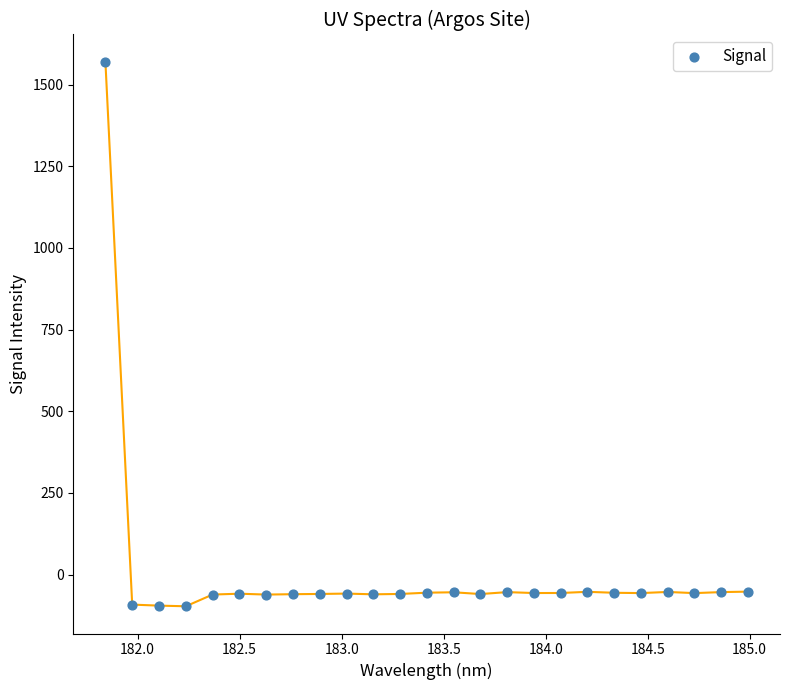

What is the range of X values (max minus min)?

3.1